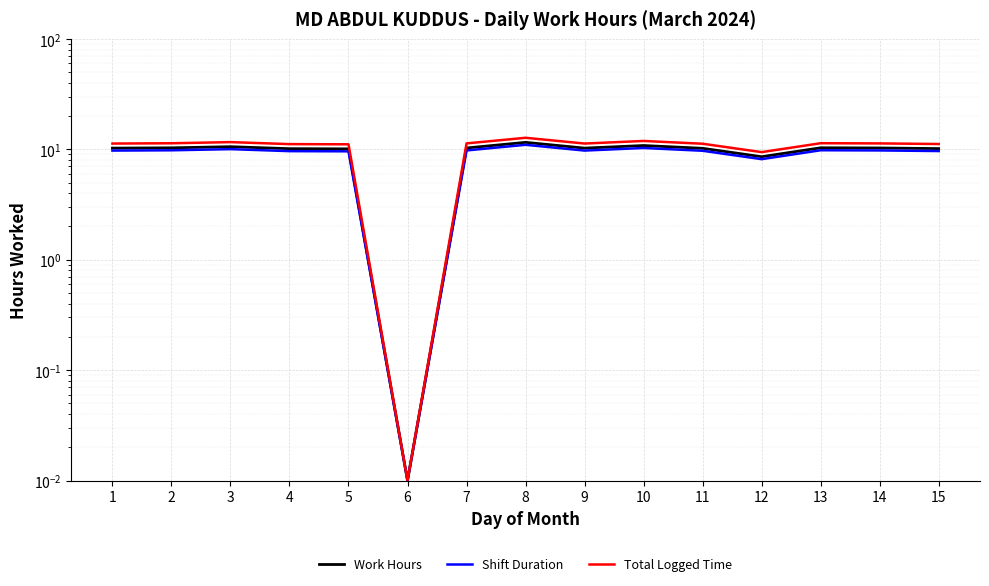

What is the total value across all series at 7?

31.4